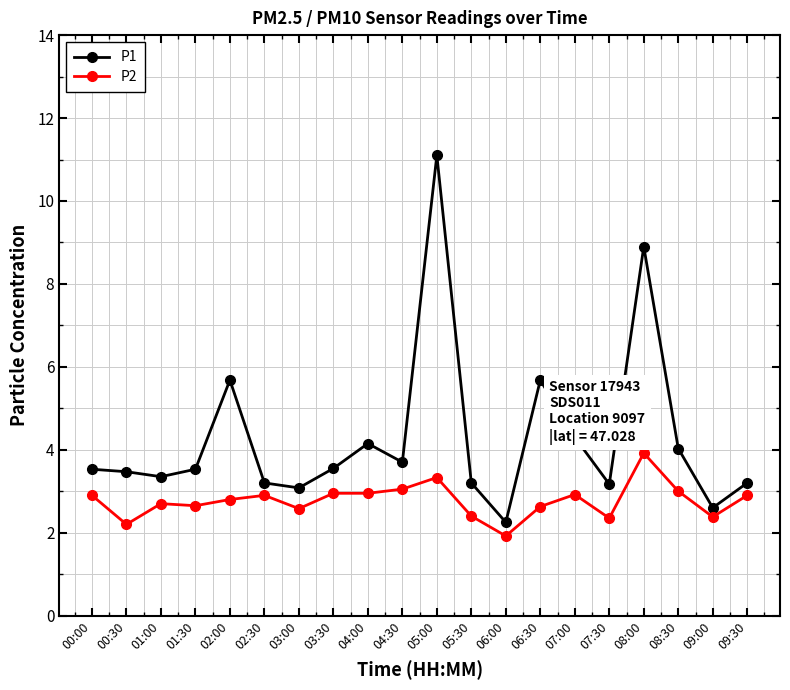

At which category is the sum across all series the highest?

05:00